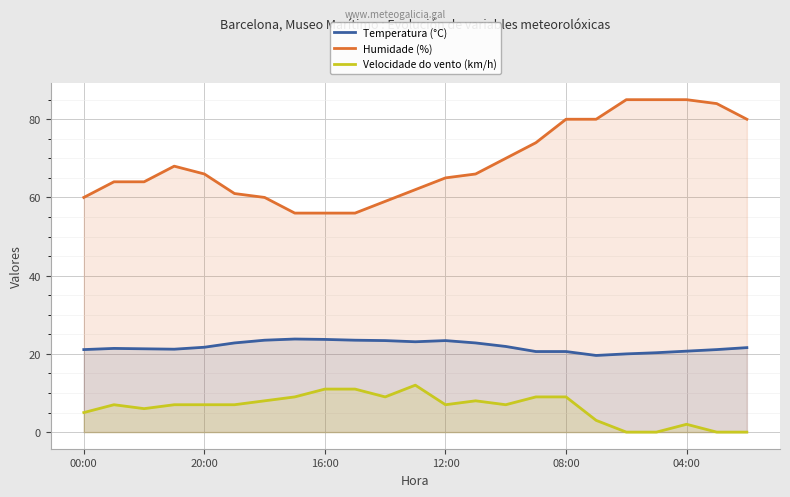

In Humidade (%), how many points are higher than both neighbors (excluding endpoints)?

1